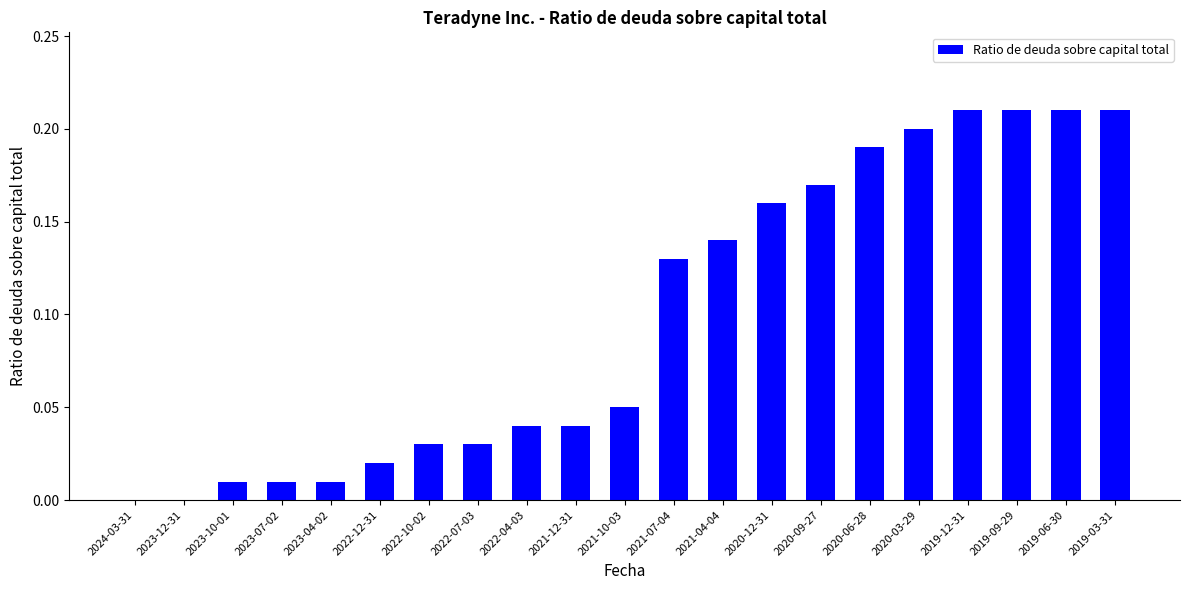

Between 2023-12-31 and 2019-06-30, which is larger?

2019-06-30